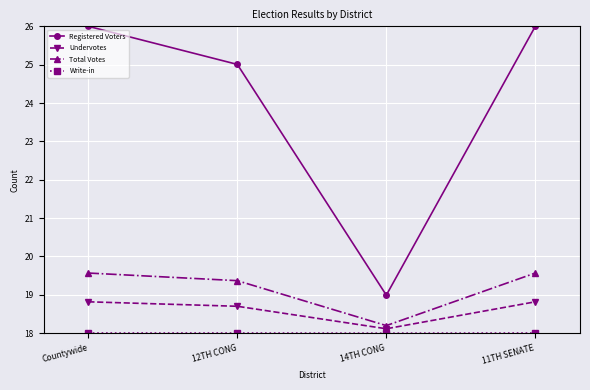

Where is Undervotes nearest to the value 18?

14TH CONG